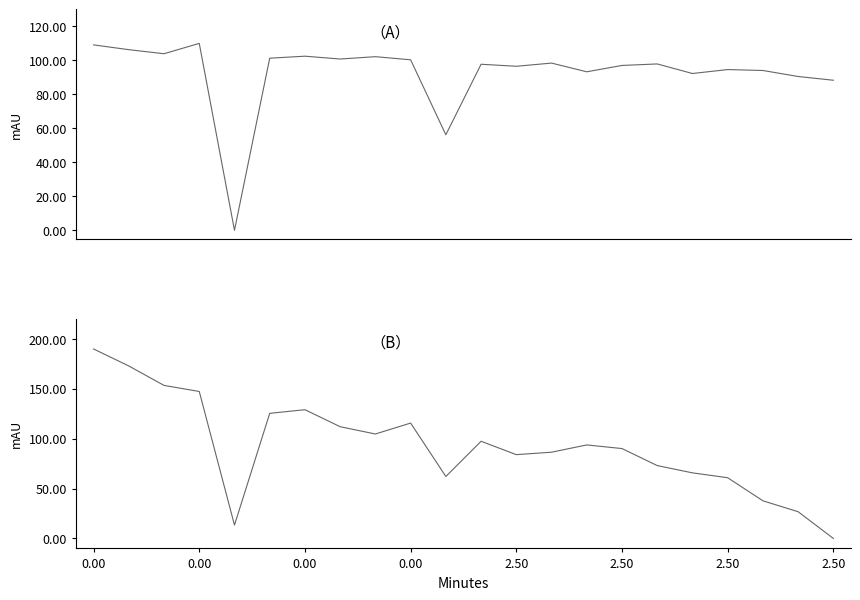

At 13, list the series in order from largest to smallest.

pressure, temperature